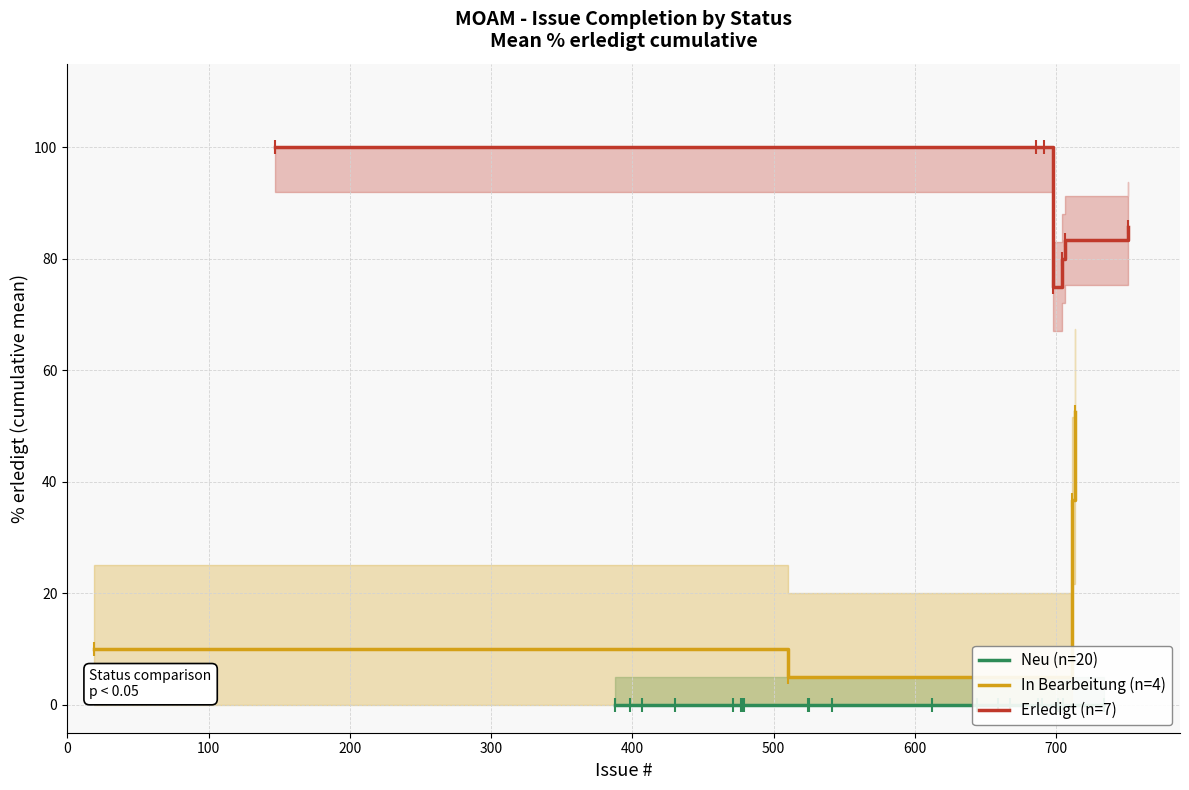

Does the chart display data point markers on the line(s)?

Yes